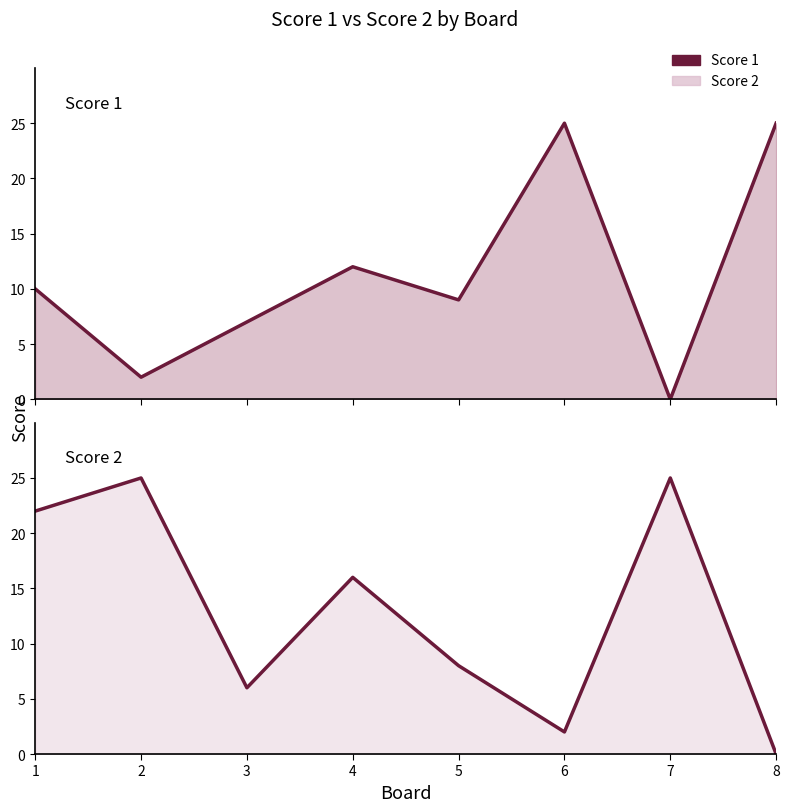

True or false: Score 2 has more than 1 interior local peaks.

True